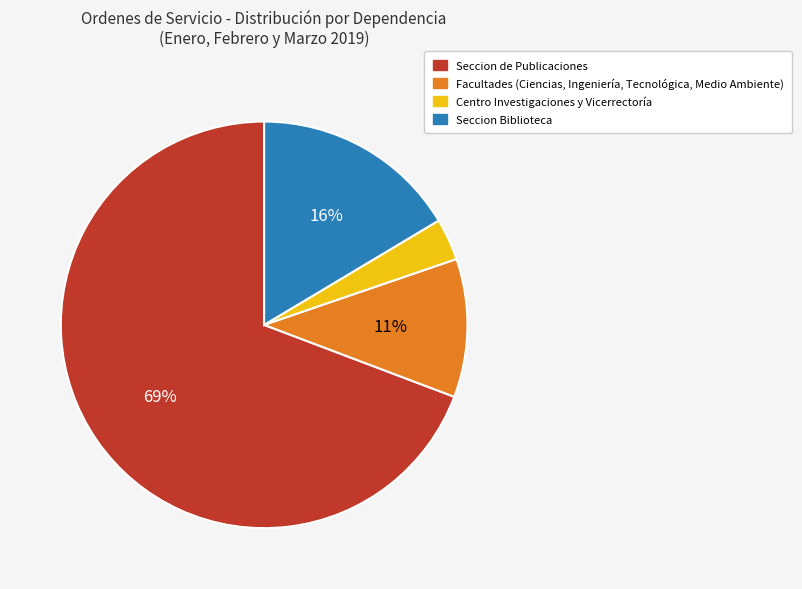

Does any single category account for the majority?

Yes